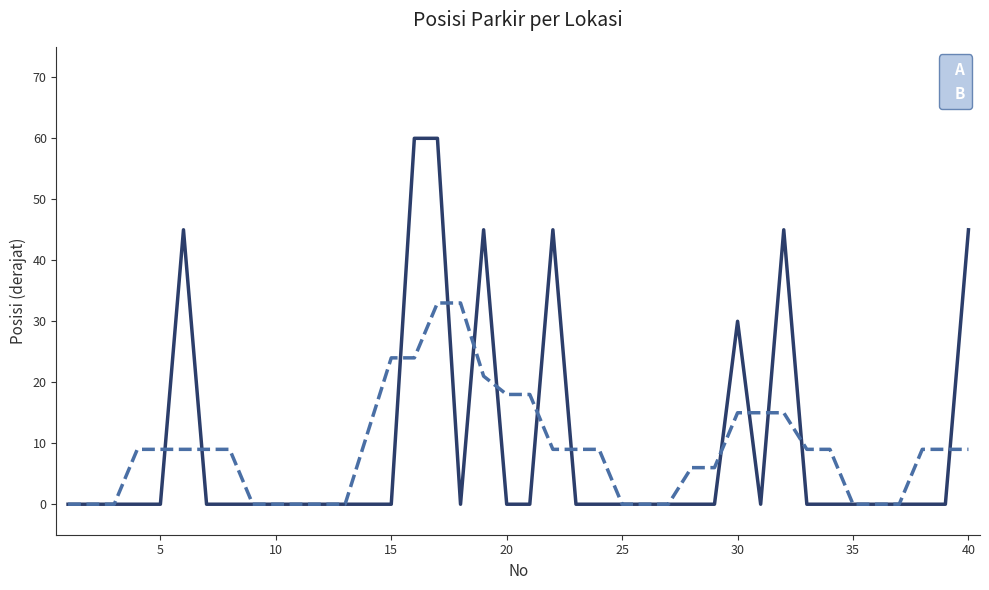

How many lines are shown in the chart?

2